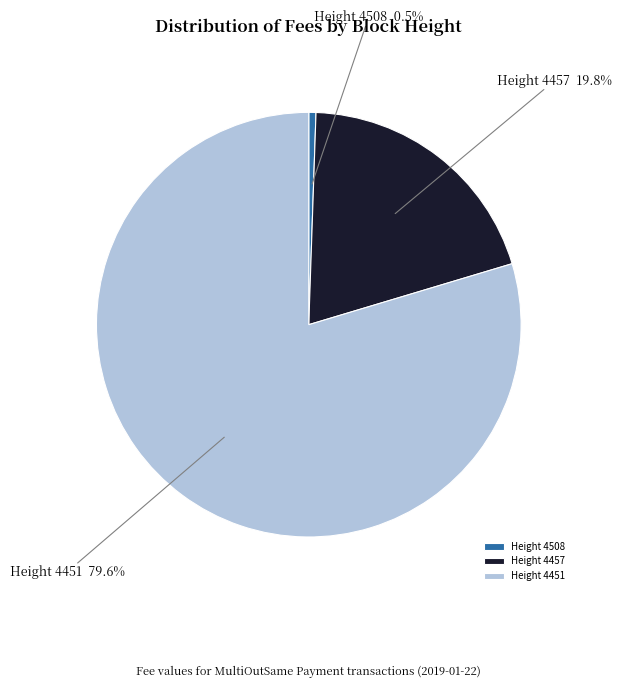

Which slice represents more than half of the pie?

Height 4451